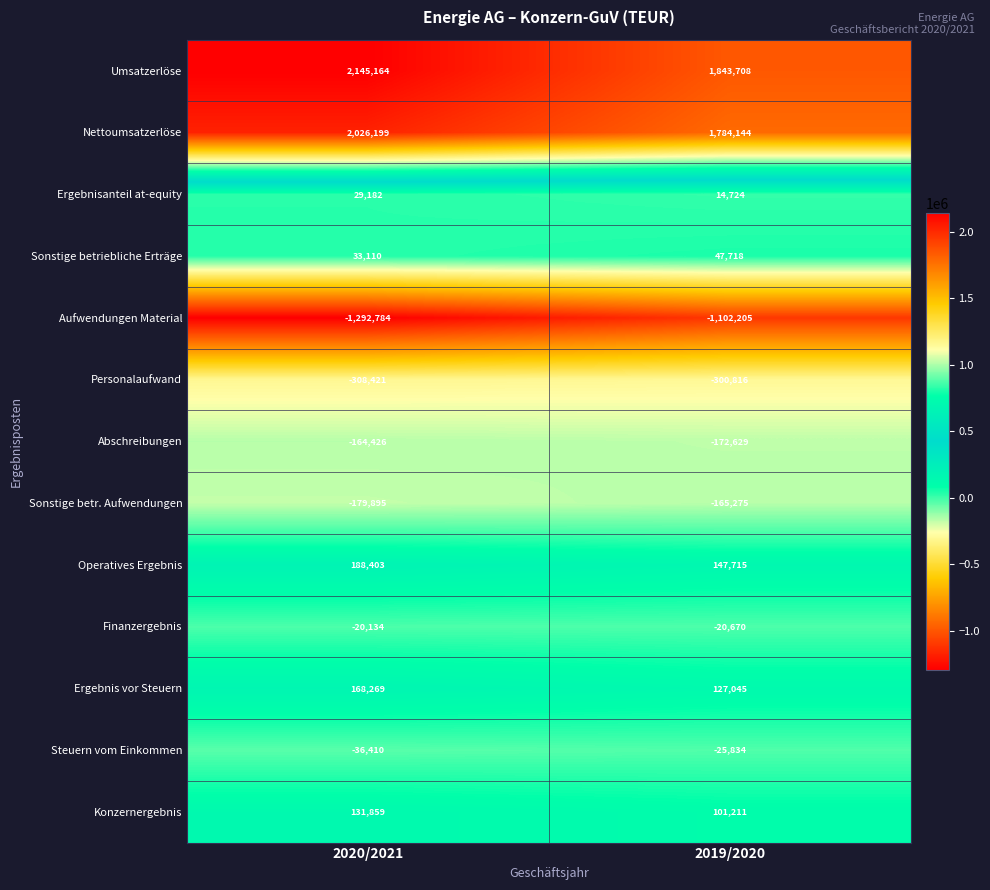

Read the Ergebnis vor Steuern value at 2020/2021, to the nearest 50.

168250